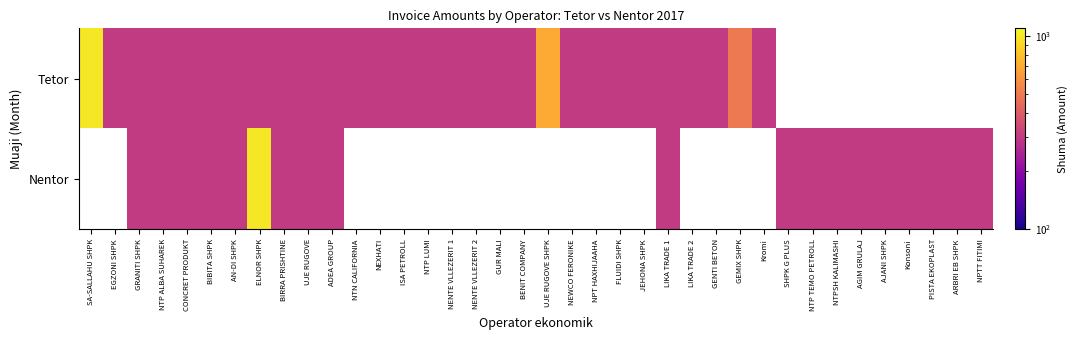

Count the number of data series in this chart.

2